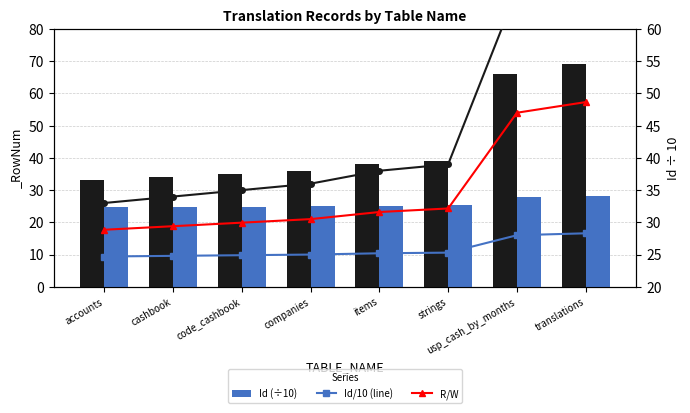

What is the value of the Id/10 (line) bar at the 1st from the left?

24.7